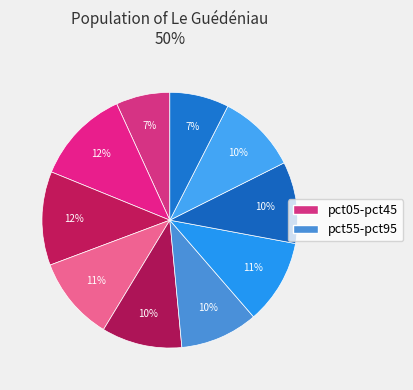

Count the number of slices in the pie.

10